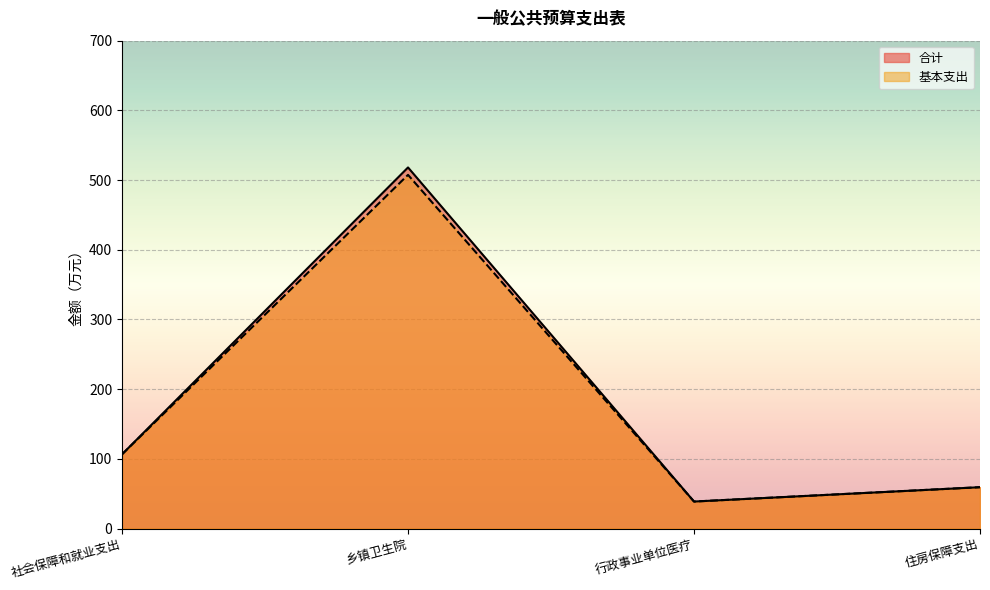

What is the maximum value shown in the chart?

518.1